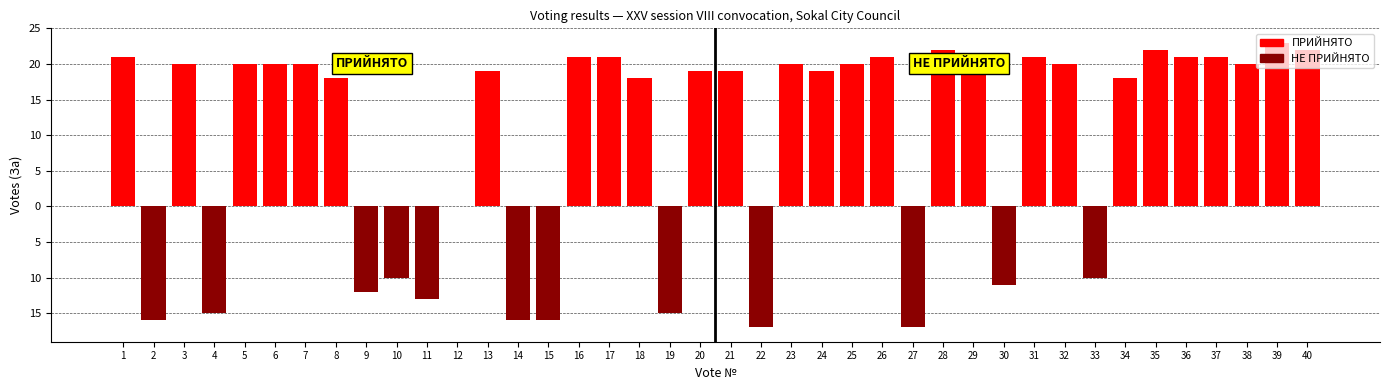

The value of НЕ ПРИЙНЯТО at 27 is -25. True or false?

False